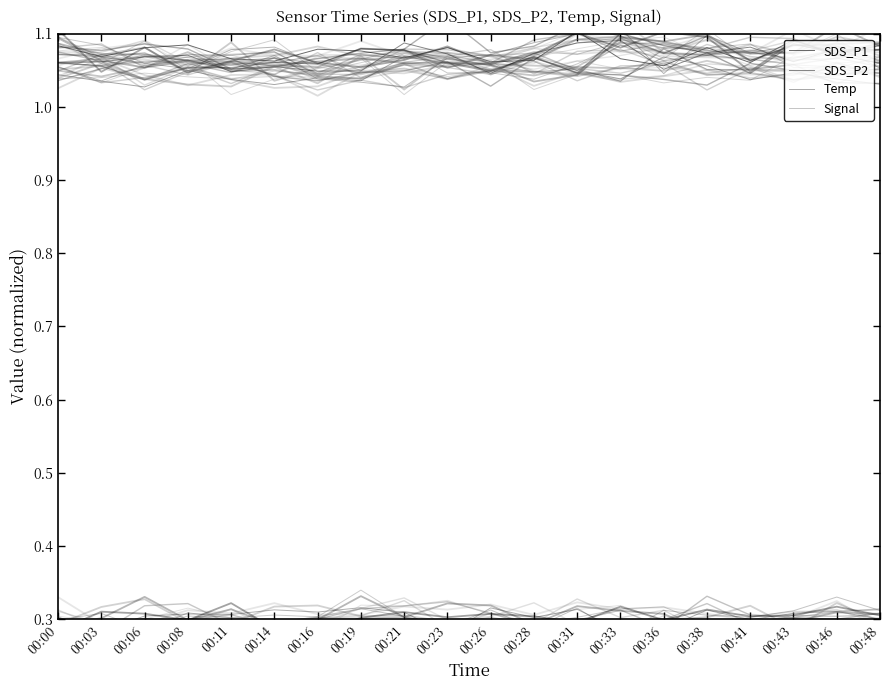

What is the lowest value of the SDS_P2 series?

1.0